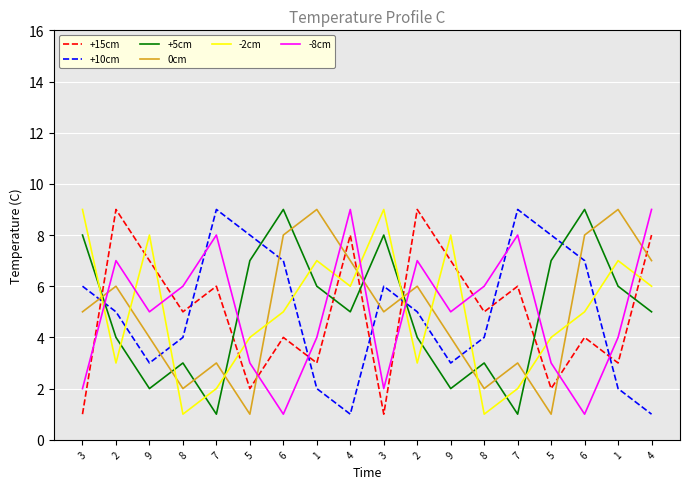

How many lines are shown in the chart?

6